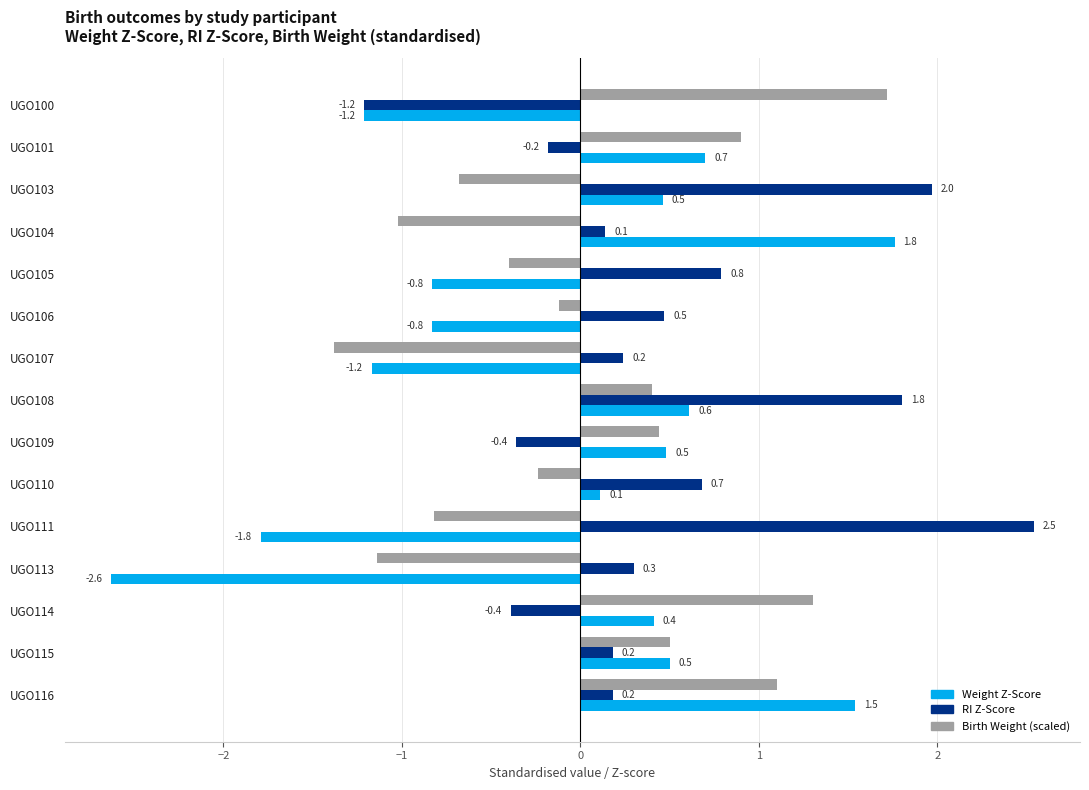

What is the total value across all series at UGO115?

1.2